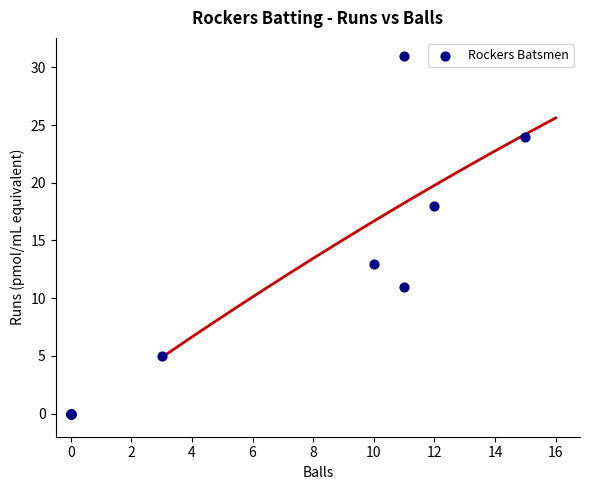

What Y value in the scatter plot is closest to 15?

13